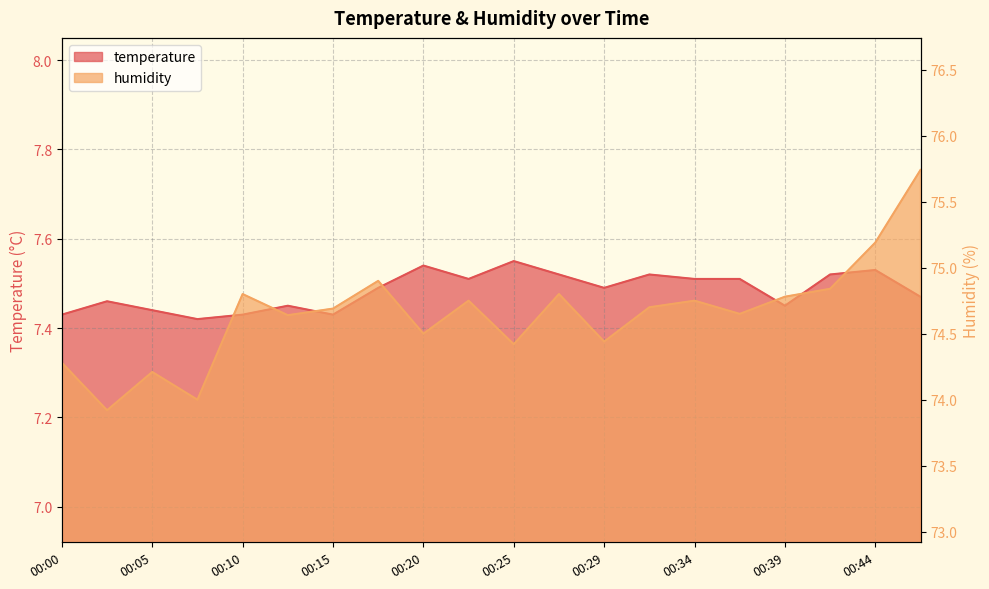

True or false: humidity and temperature cross at least once.

False